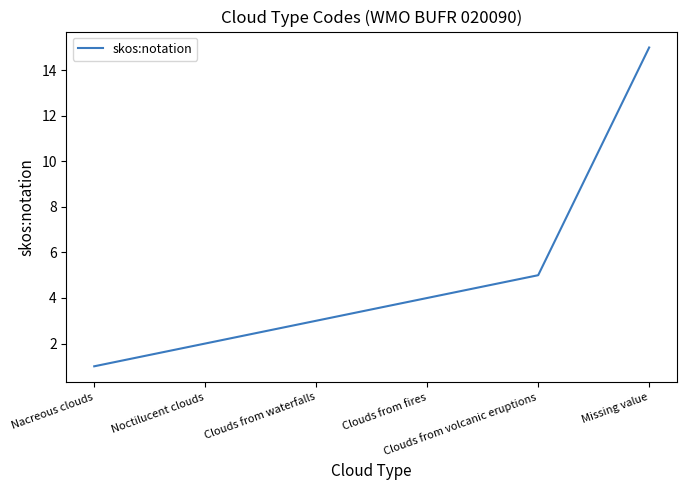

At which category does the chart reach its peak across all series?

Missing value